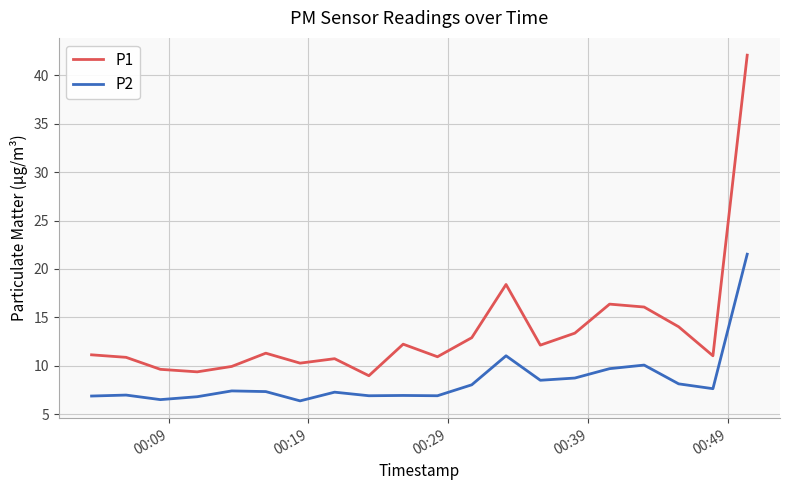

What is the difference between the maximum and minimum values in the P2 series?

15.2